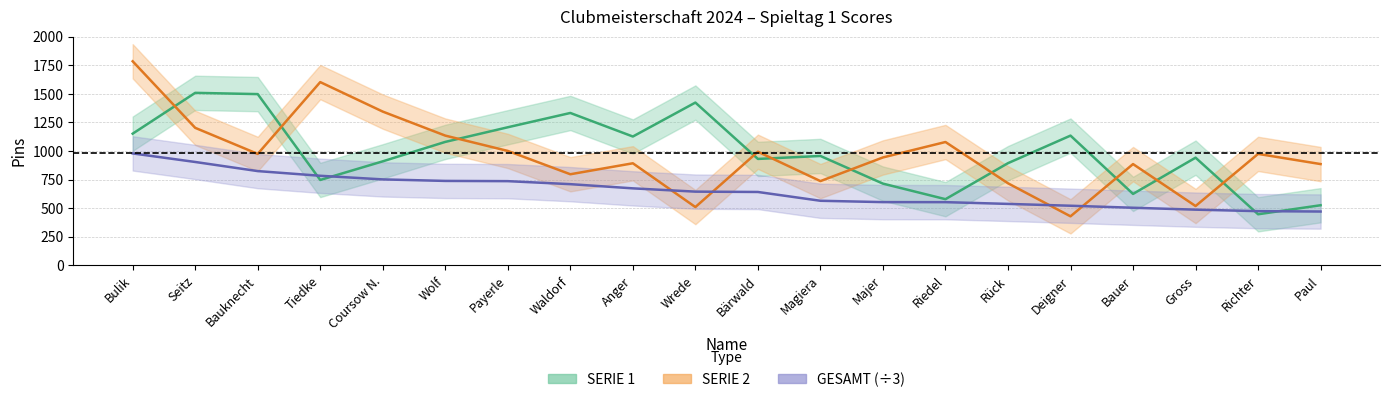

Count the number of categories in the chart.

20